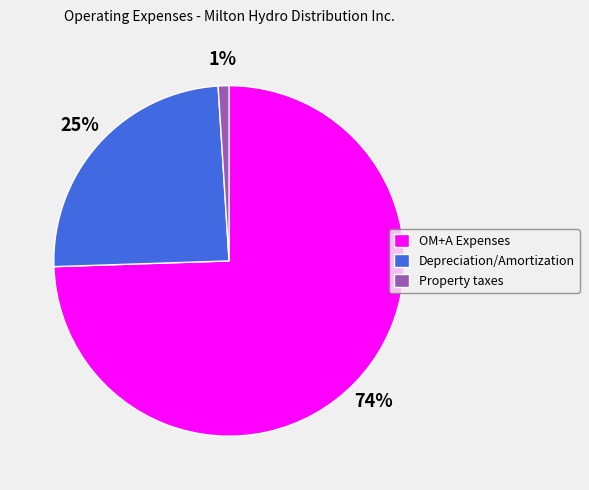

Which slice is the smallest?

Property taxes